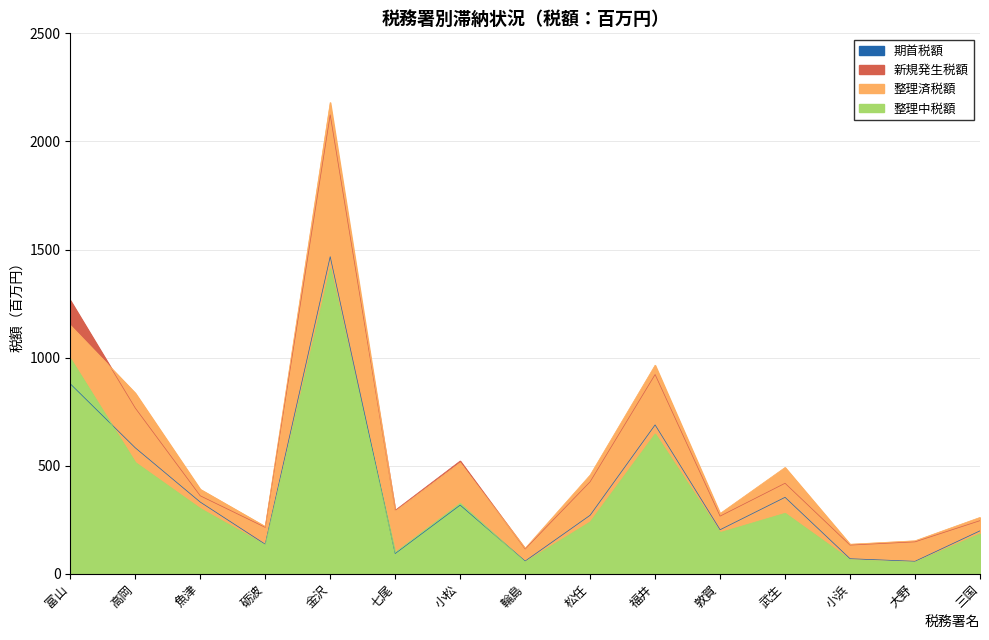

Where is 期首税額 nearest to the value 762?

福井